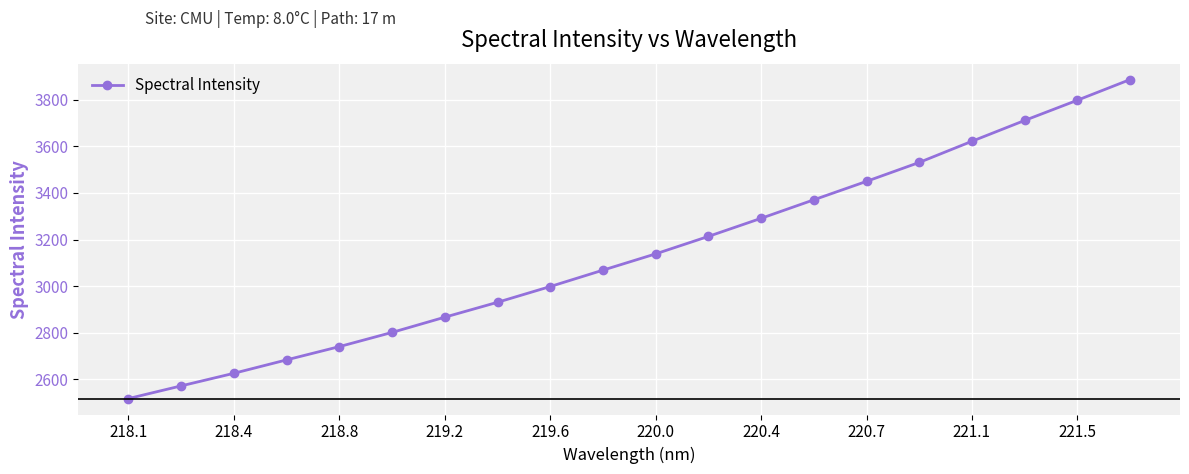

True or false: there are more than 1 points higher than both neighbors.

False